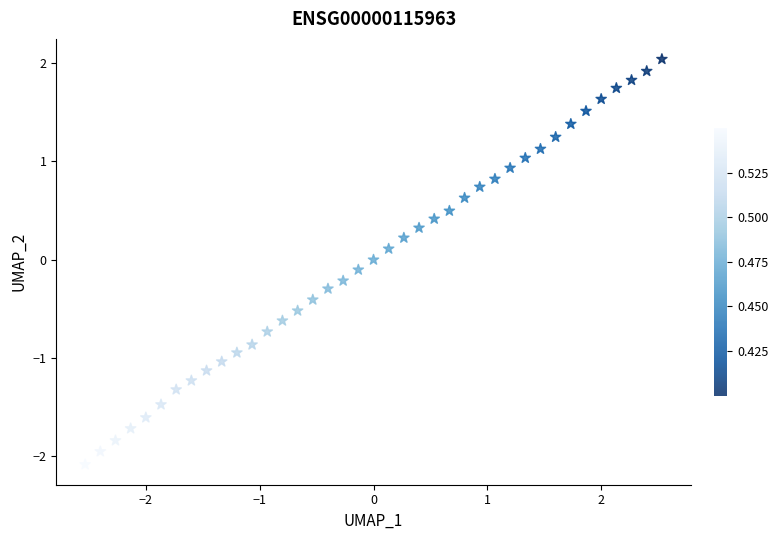

What is the range of Y values (max minus min)?

4.1